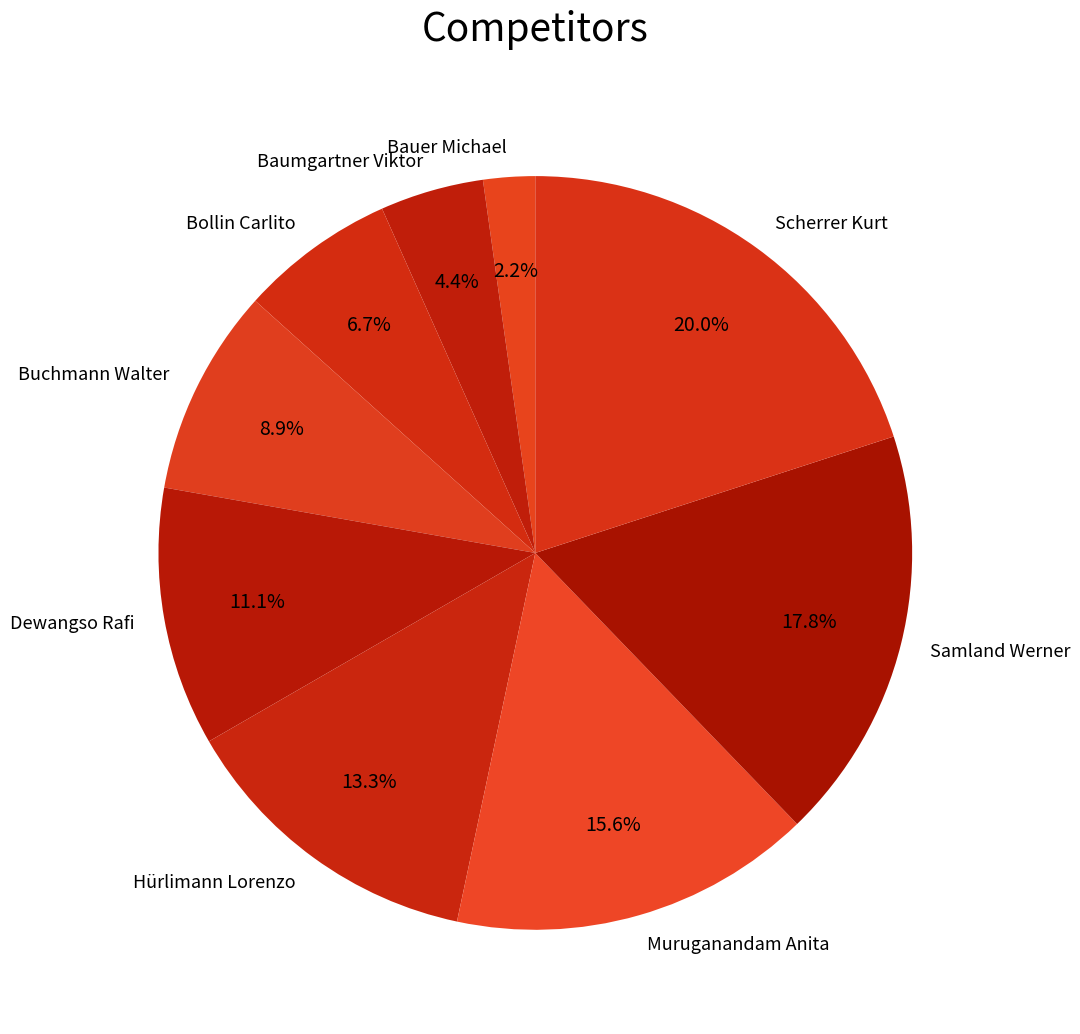

Approximately how many times larger is the value at Bollin Carlito compared to Scherrer Kurt?

0.3